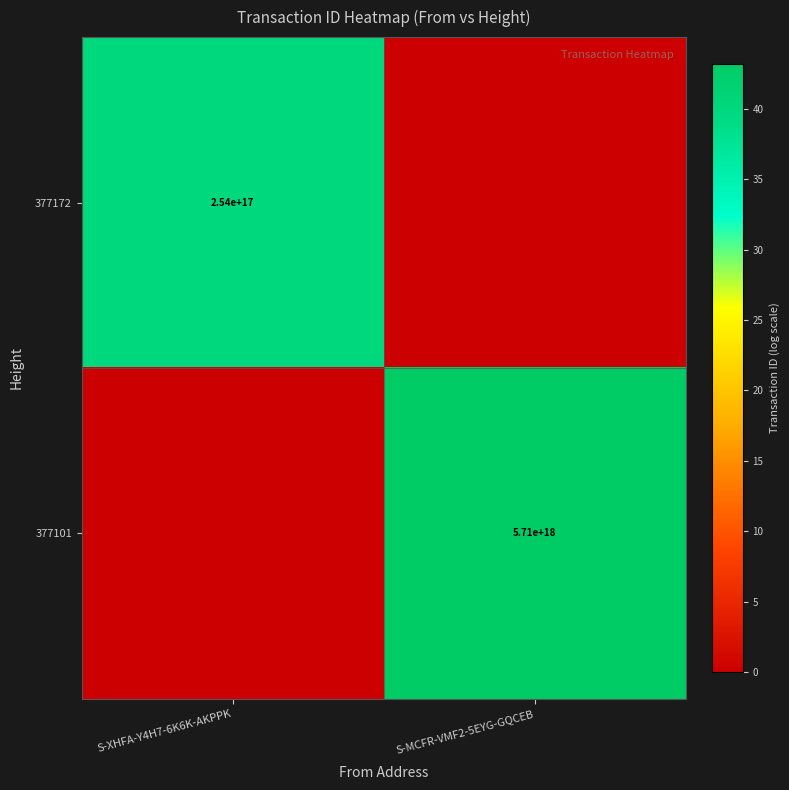

At which category is the sum across all series the highest?

S-MCFR-VMF2-5EYG-GQCEB